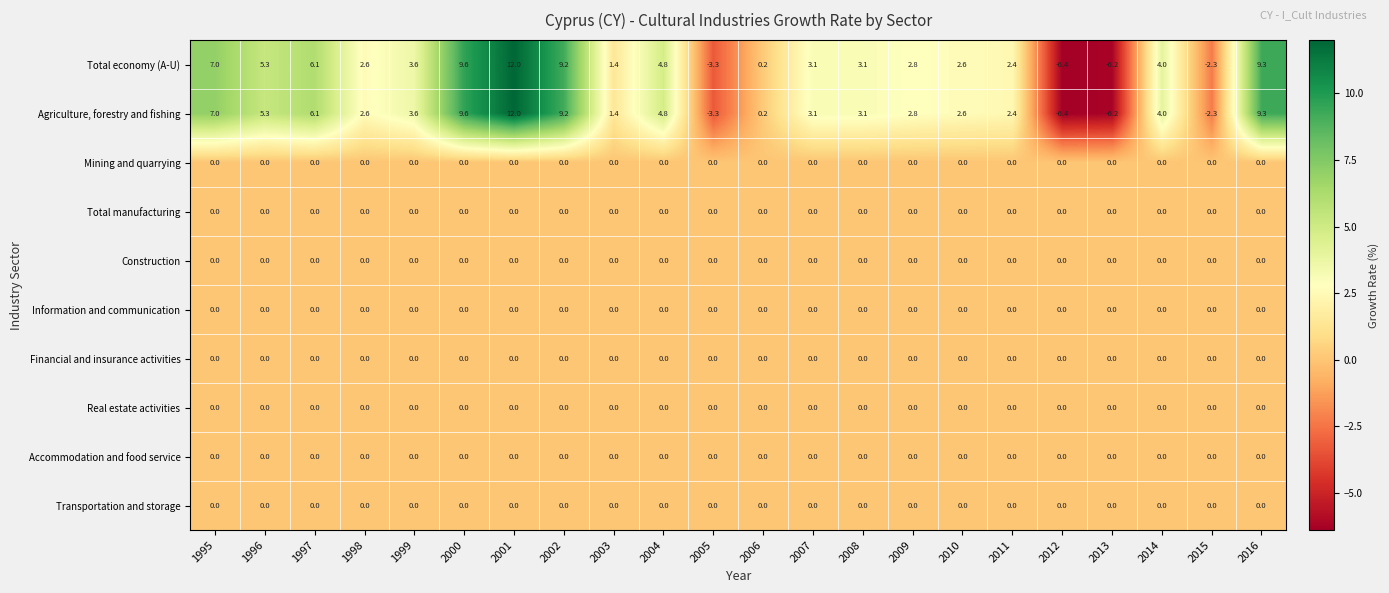

True or false: Agriculture, forestry and fishing has a value of 4.4 at 2008.

False